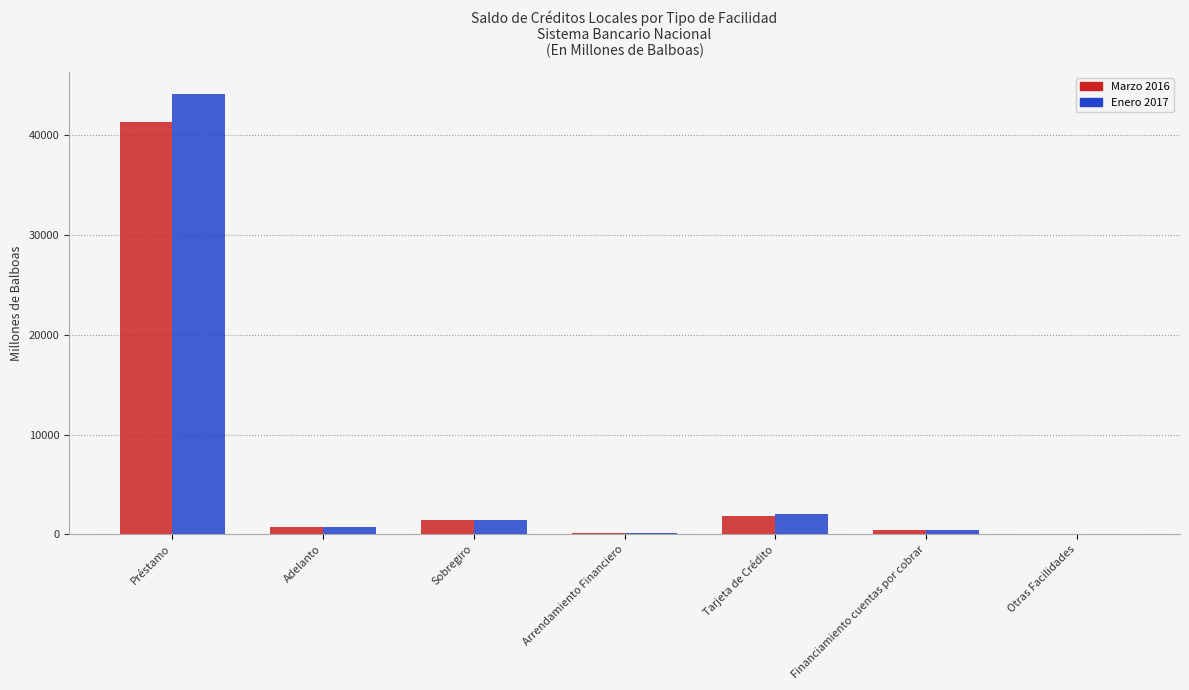

At which category is the sum across all series the highest?

Préstamo